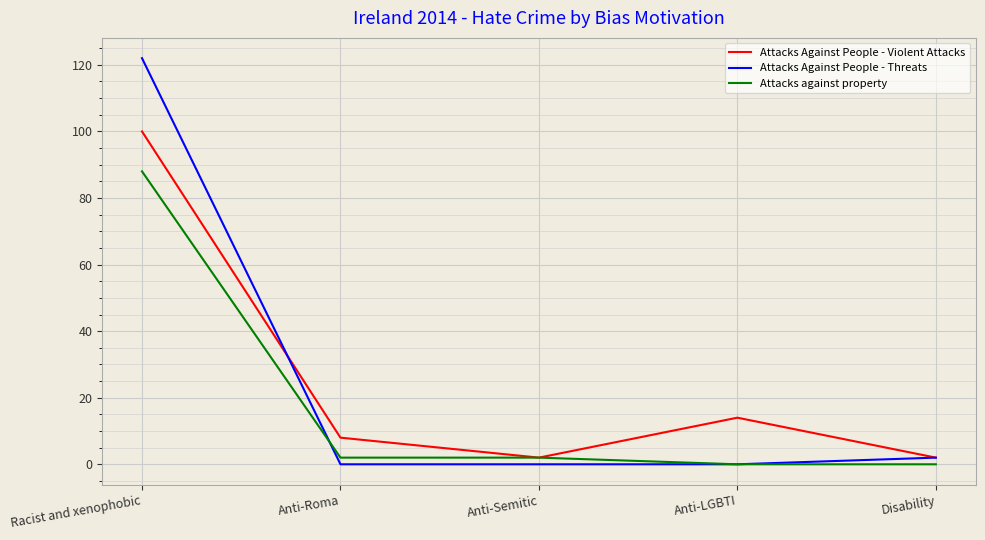

What is the difference between the second highest and second lowest values in the Attacks Against People - Threats series?

2